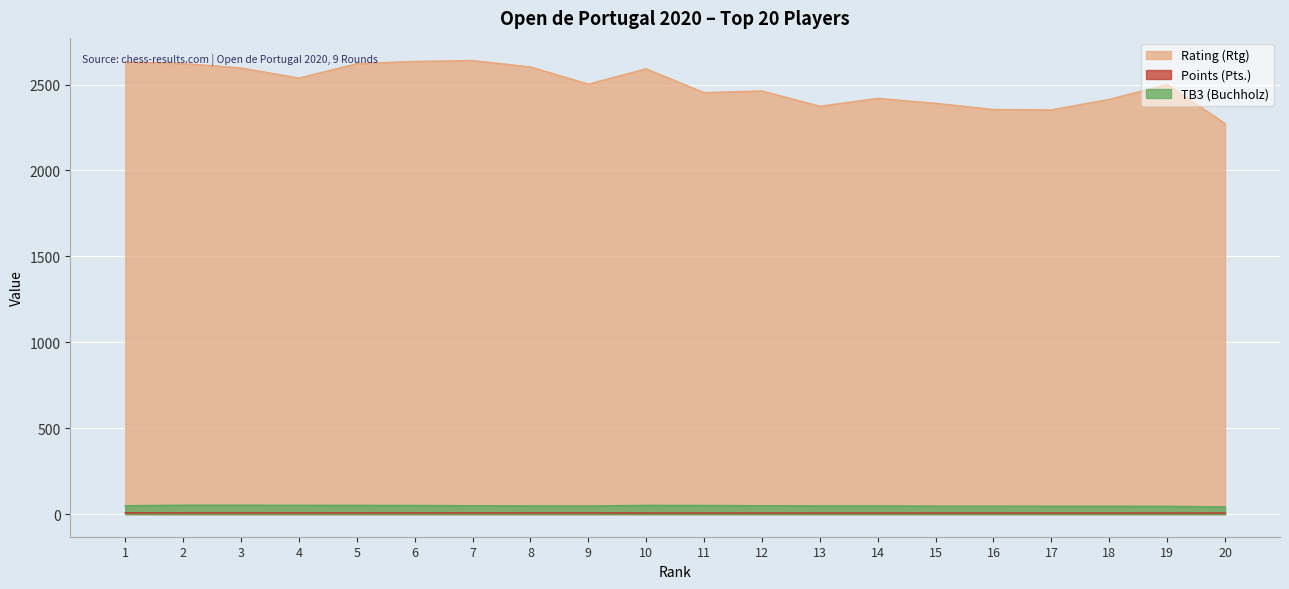

Rank the series by their maximum value, from lowest to highest.

Points (Pts.), TB3 (Buchholz), Rating (Rtg)